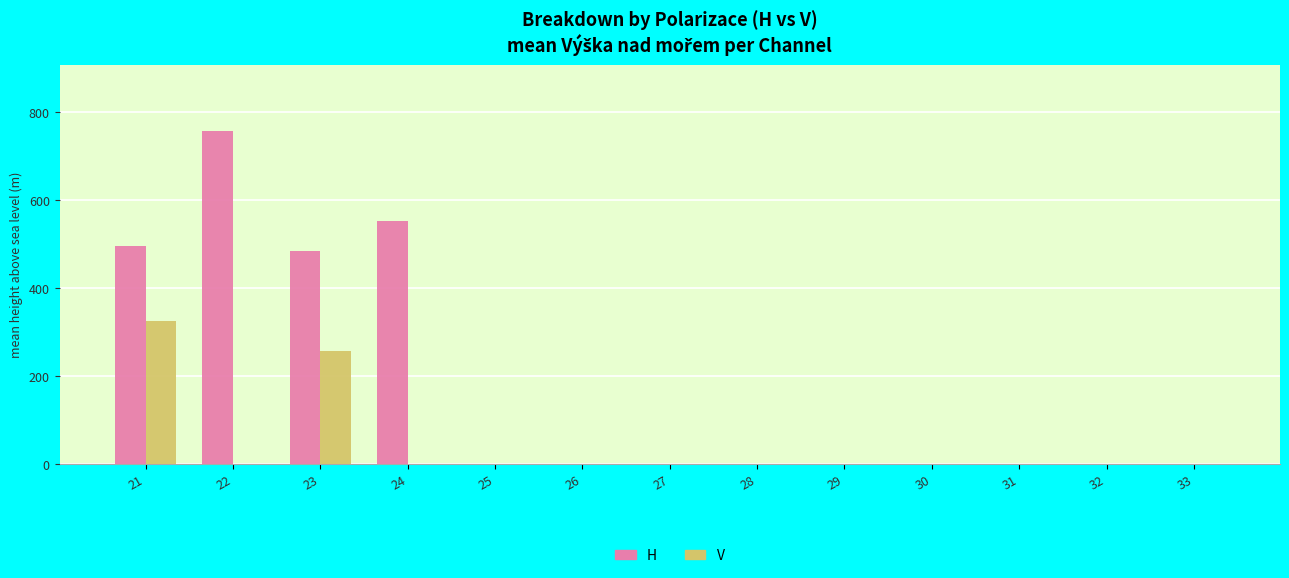

How many values in the V series exceed 0?

2